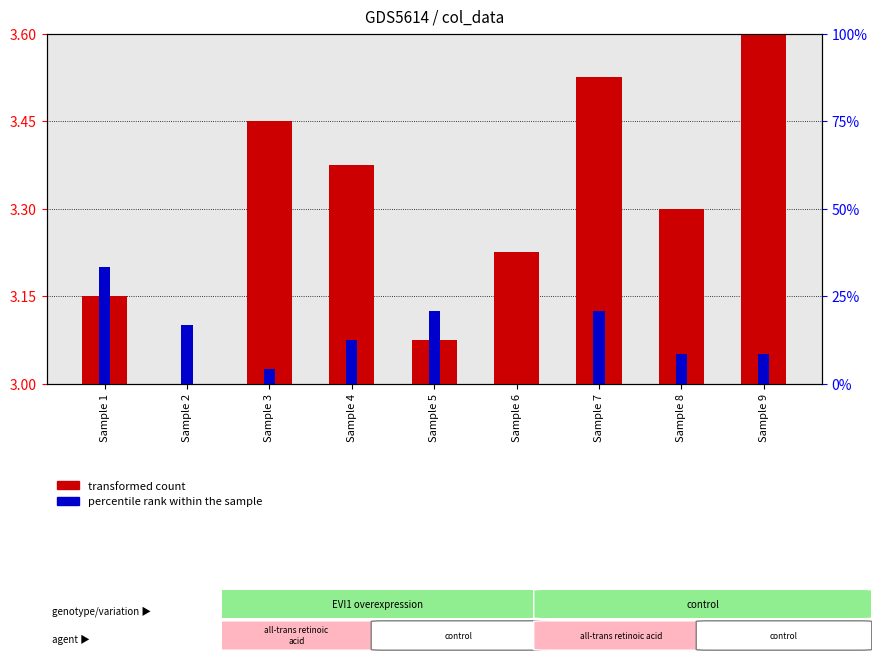

Which series changed the most between Sample 2 and Sample 7?

transformed count